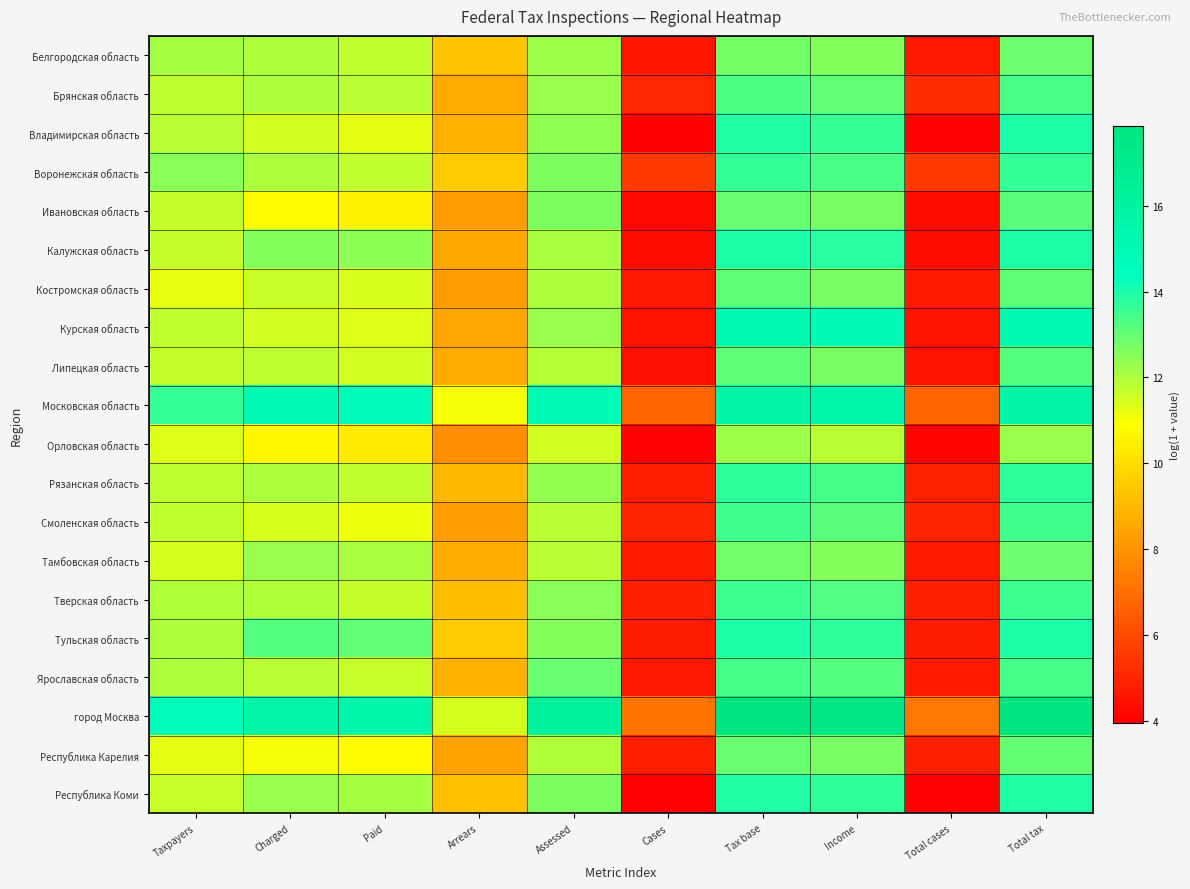

At which category is the sum across all series the highest?

Total tax